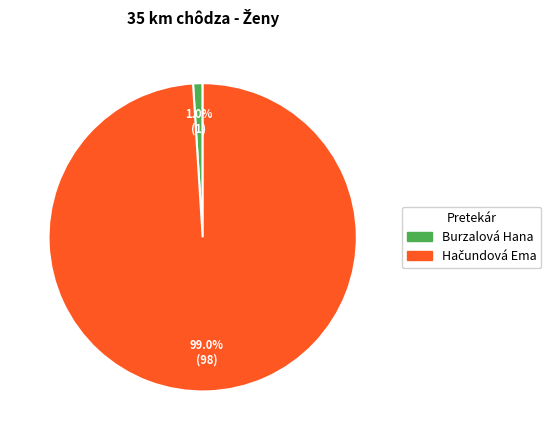

Does Burzalová Hana account for over 50% of the chart?

No